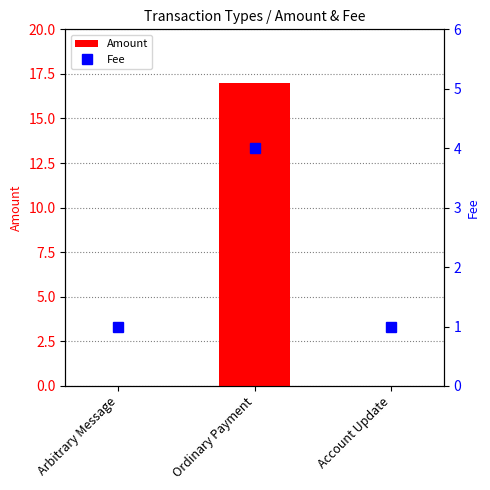

What is the average value of the Amount series?

6